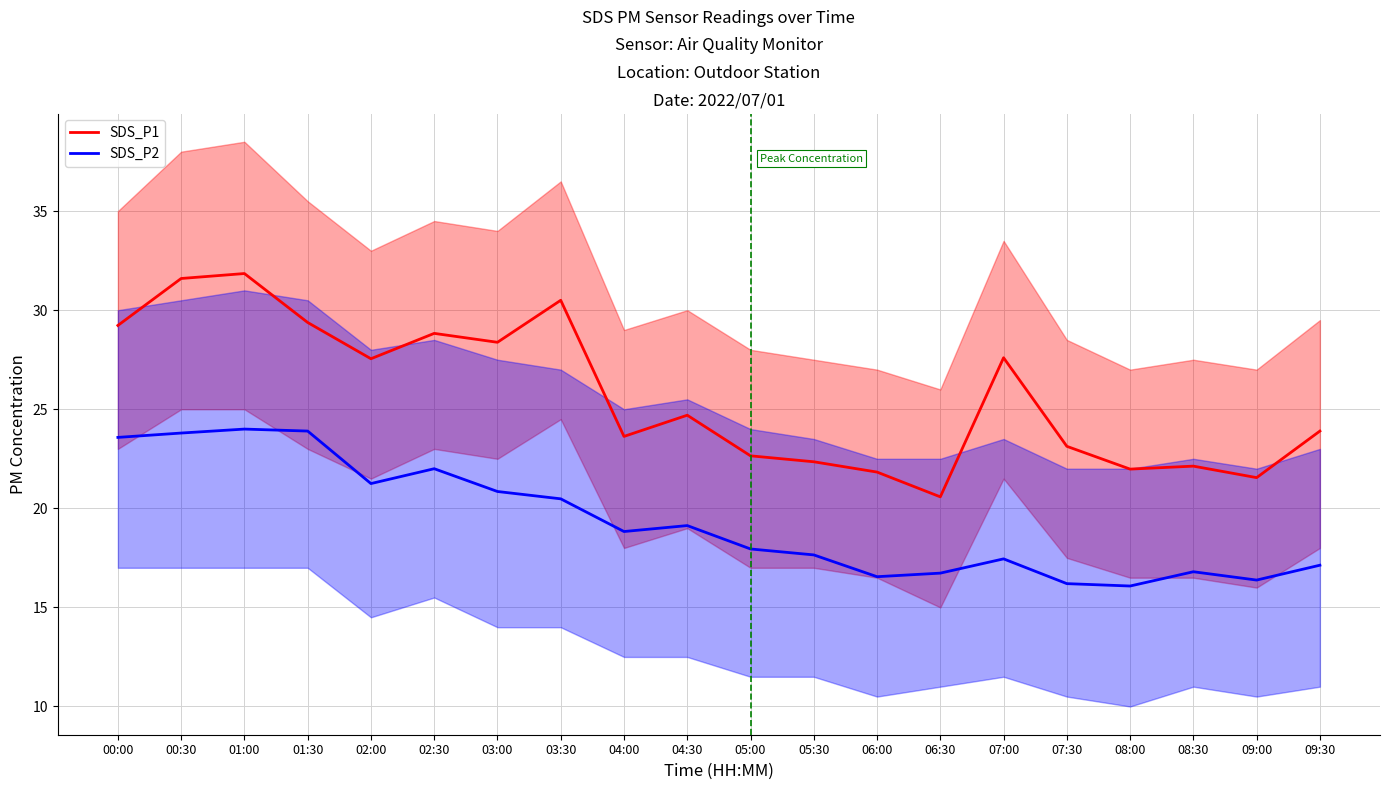

True or false: SDS_P2 mean and SDS_P1 mean intersect in this chart.

False